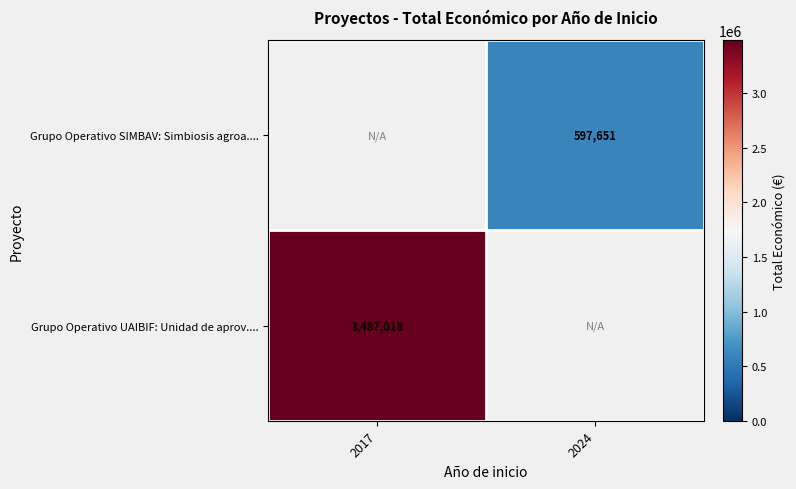

Is it true that Grupo Operativo UAIBIF: Unidad de aprov.... equals 5771322 at 2017?

False